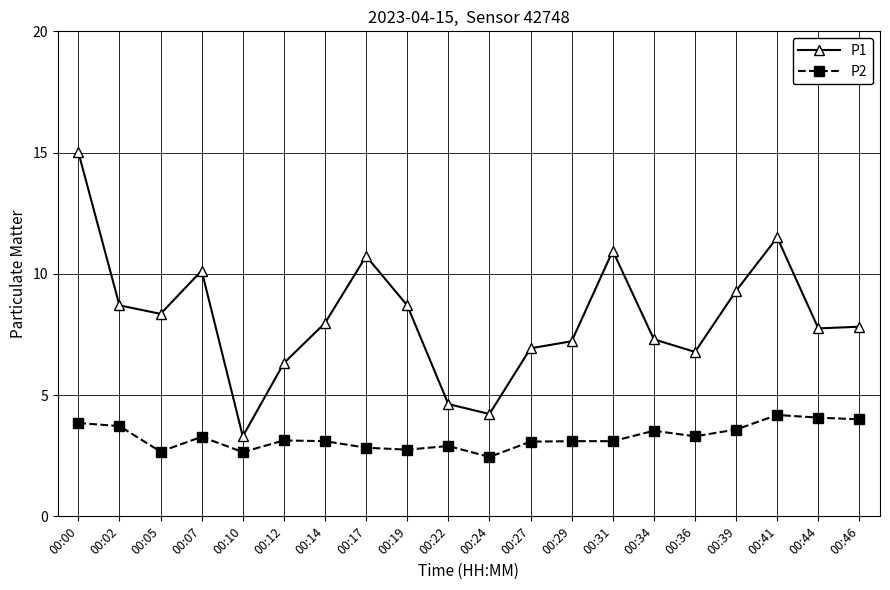

True or false: P2 has a value of 6.2 at 00:39.

False